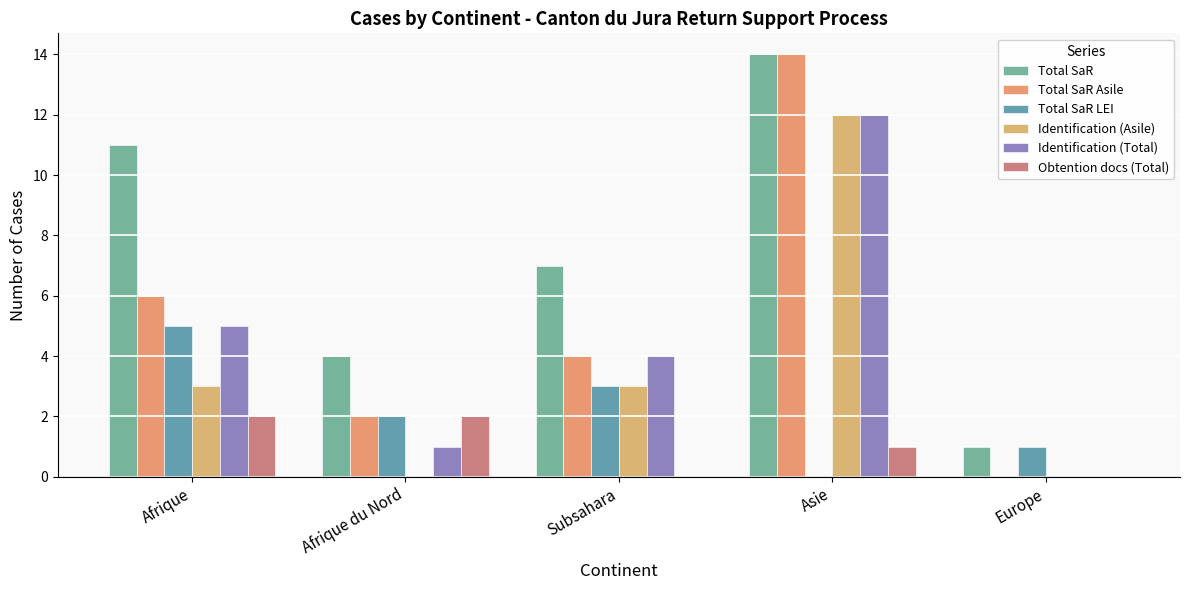

The Total SaR Asile series shows 14 at Asie. True or false?

True